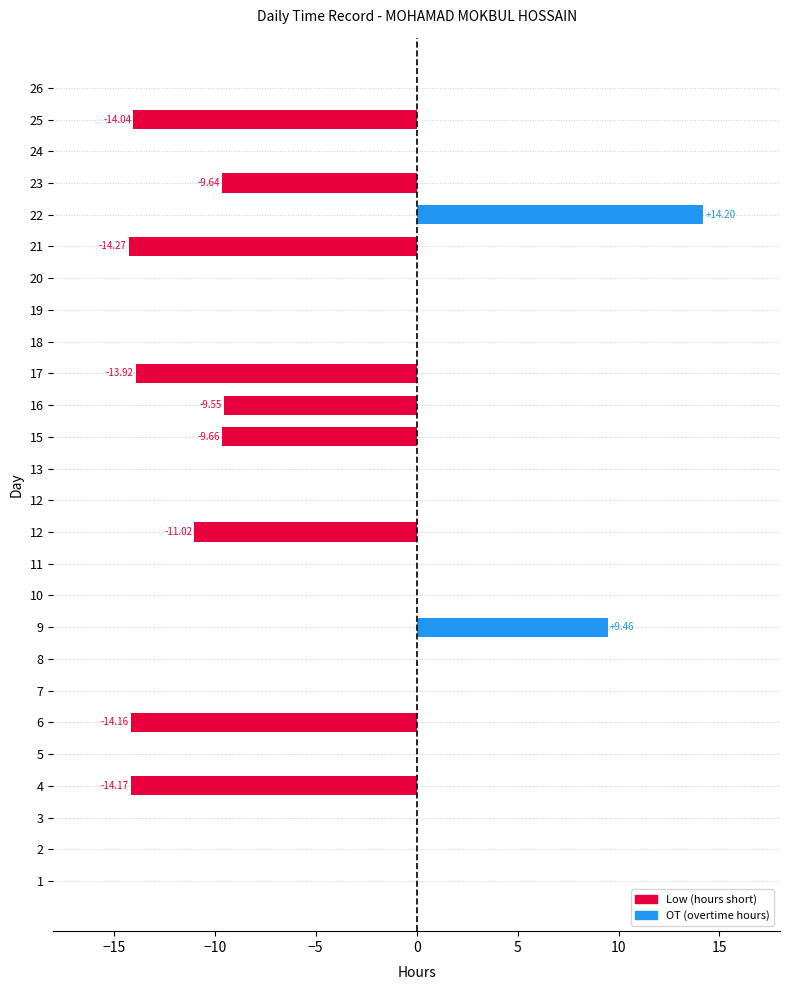

Is the value of Low at −15 greater than the value of OT at 10?

No